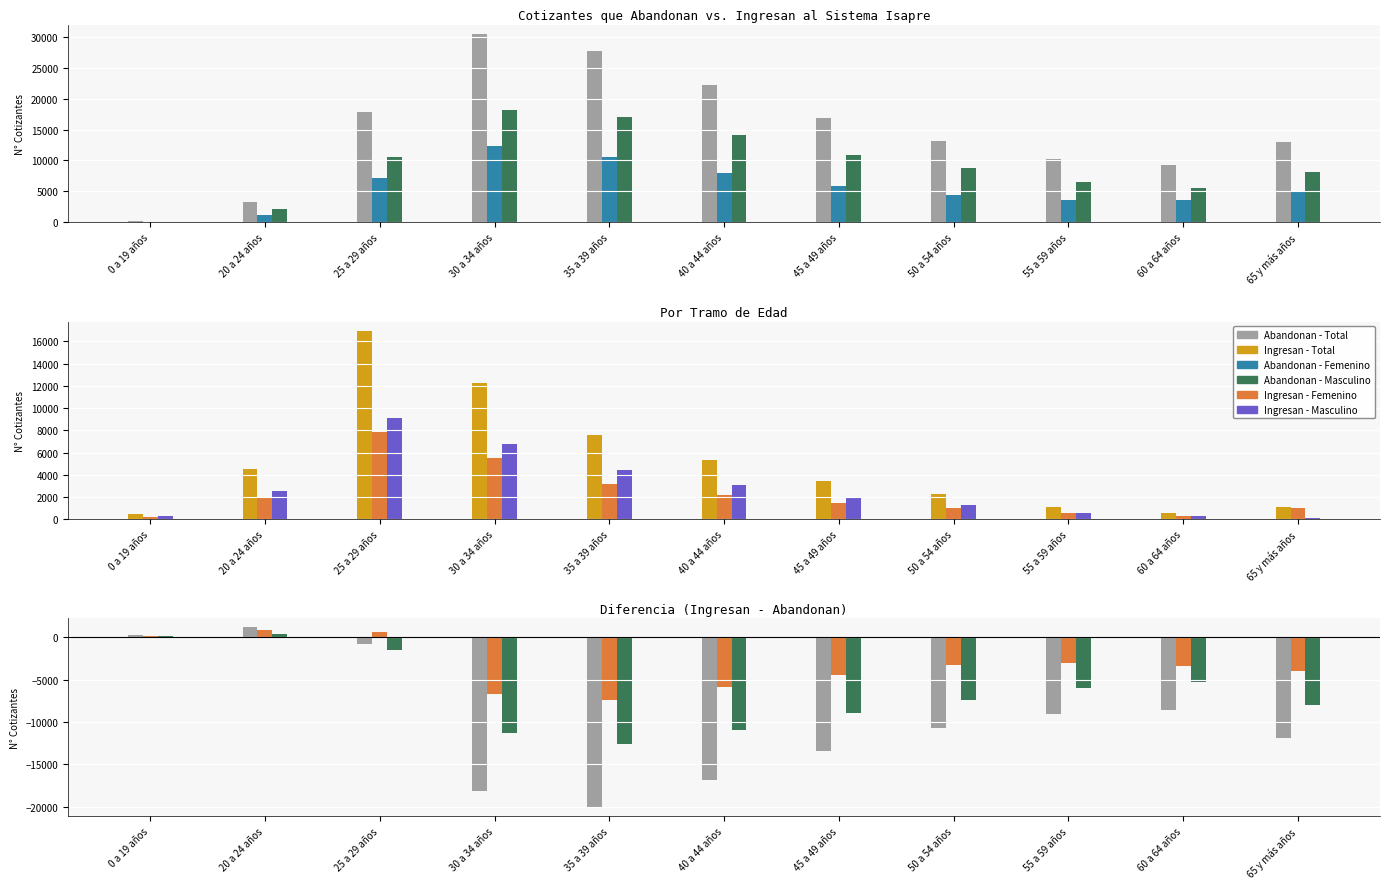

What is the label of the 2nd bar from the right?

60 a 64 años